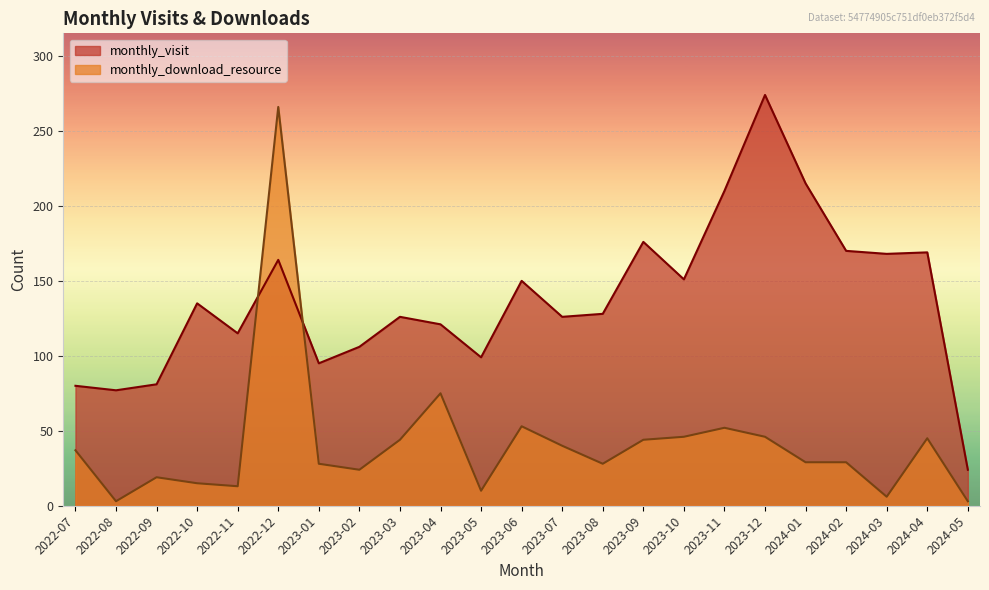

What is the average value of the monthly_visit series?

137